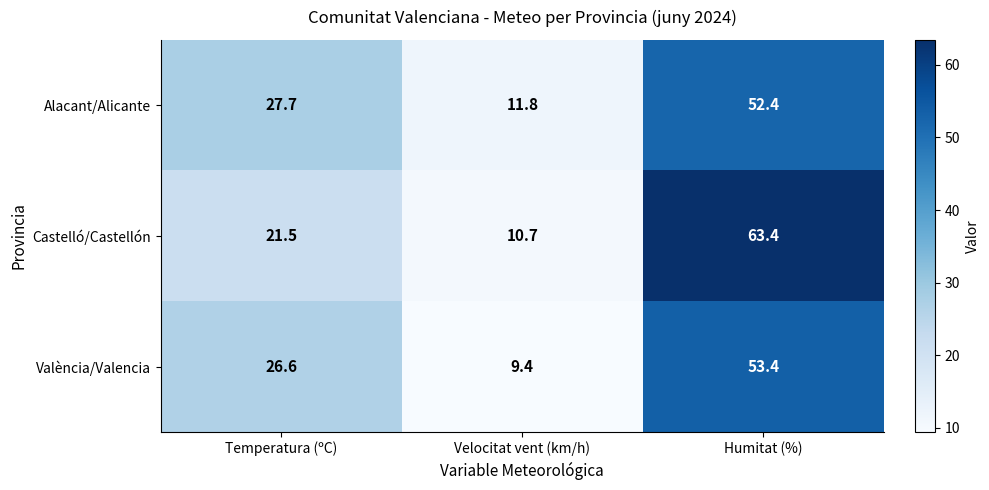

Which series has the largest range (max minus min)?

Castelló/Castellón